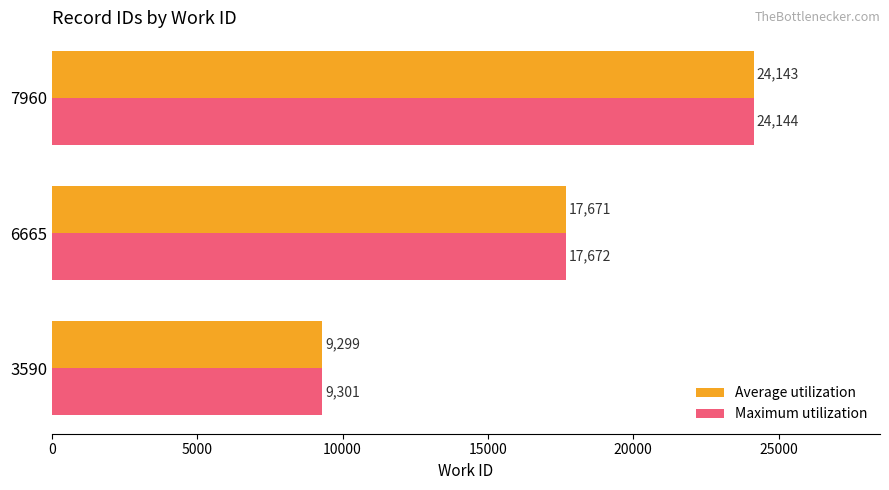

What is the average value of the Average utilization series?

17038